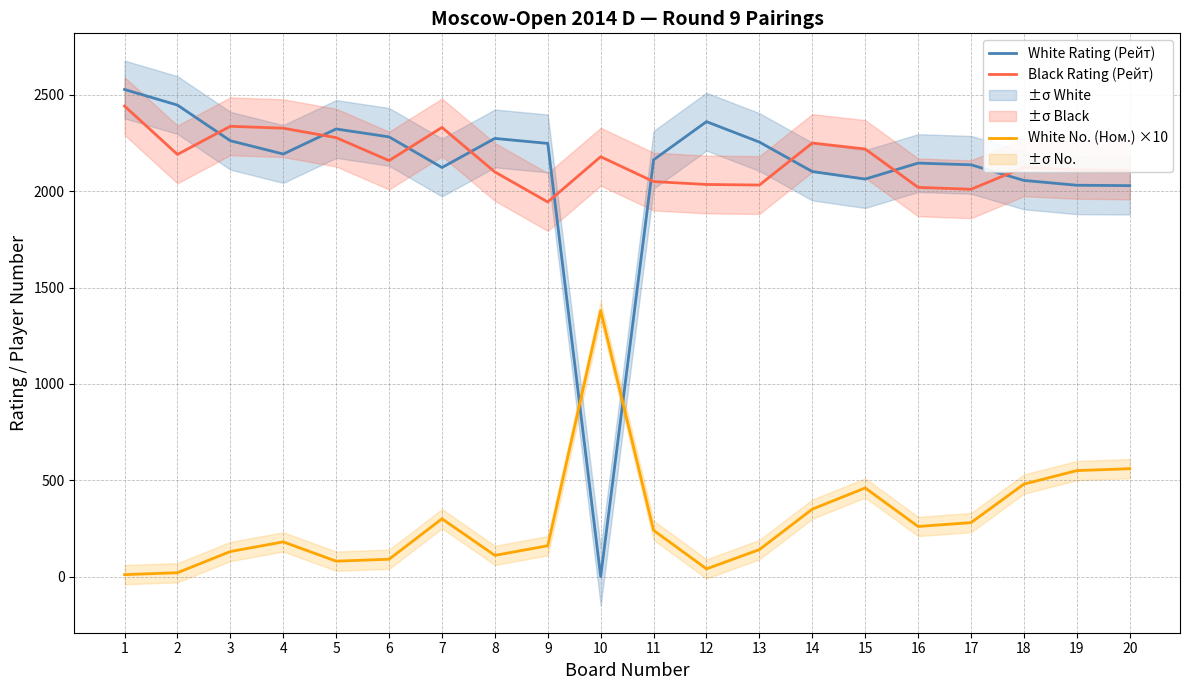

Reading left to right, transcribe all the data shown in this chart.

White Rating (Рейт): 1=2528	2=2447	3=2262	4=2193	5=2323	6=2282	7=2123	8=2274	9=2248	10=0	11=2163	12=2361	13=2255	14=2102	15=2063	16=2146	17=2137	18=2056	19=2031	20=2029
Black Rating (Рейт): 1=2442	2=2191	3=2337	4=2327	5=2278	6=2159	7=2331	8=2100	9=1944	10=2179	11=2050	12=2035	13=2032	14=2250	15=2219	16=2020	17=2010	18=2124	19=2111	20=2108
White No. (Ном.) ×10: 1=10	2=20	3=130	4=180	5=80	6=90	7=300	8=110	9=160	10=1380	11=240	12=40	13=140	14=350	15=460	16=260	17=280	18=480	19=550	20=560